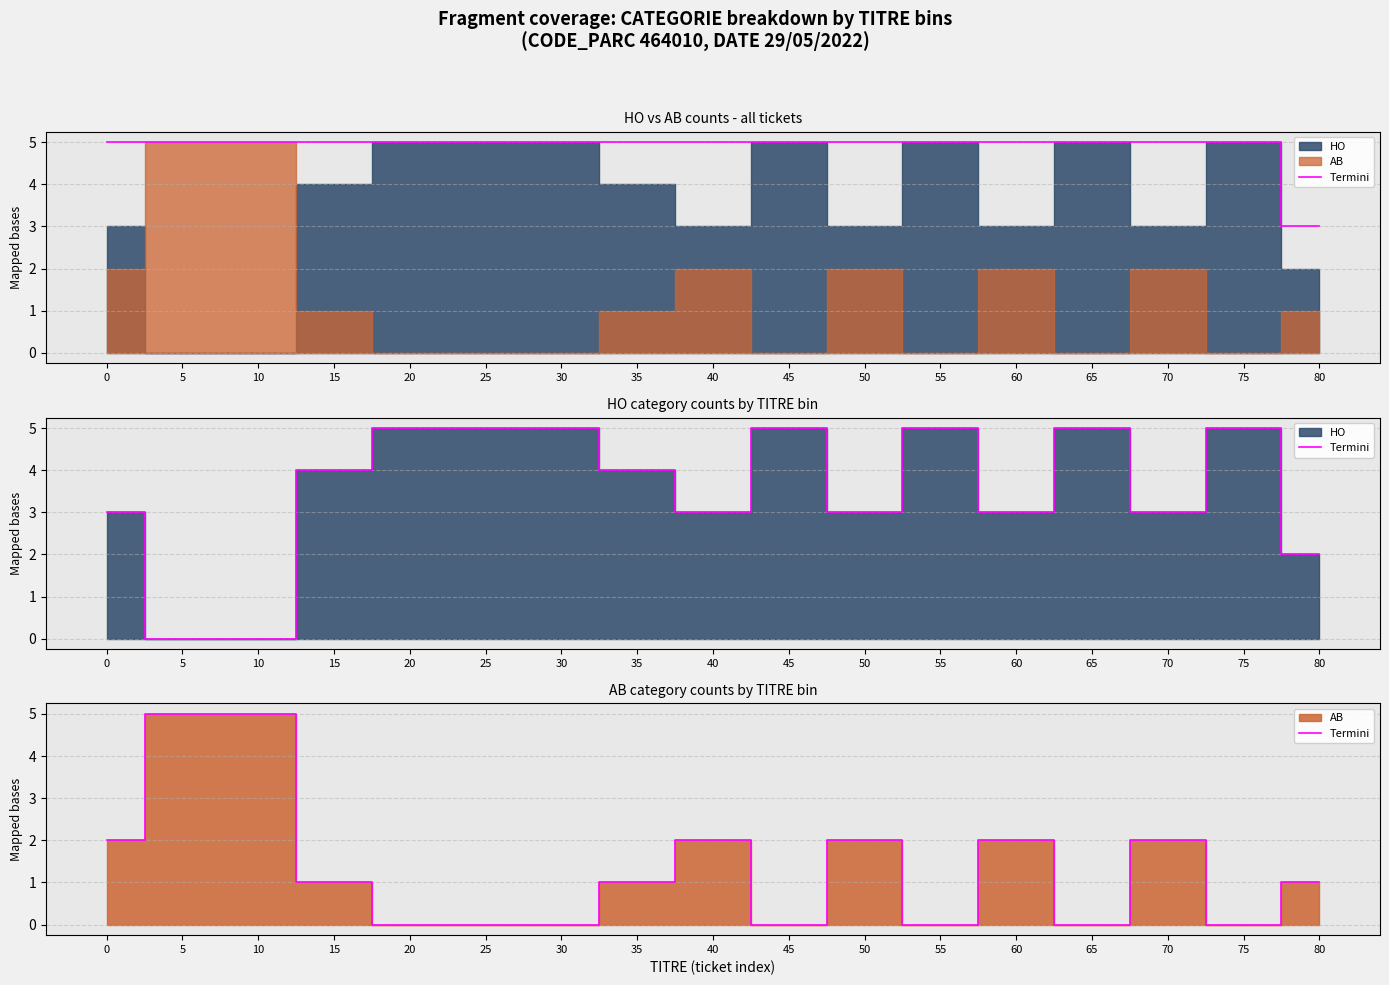

Does the chart display data point markers on the line(s)?

No